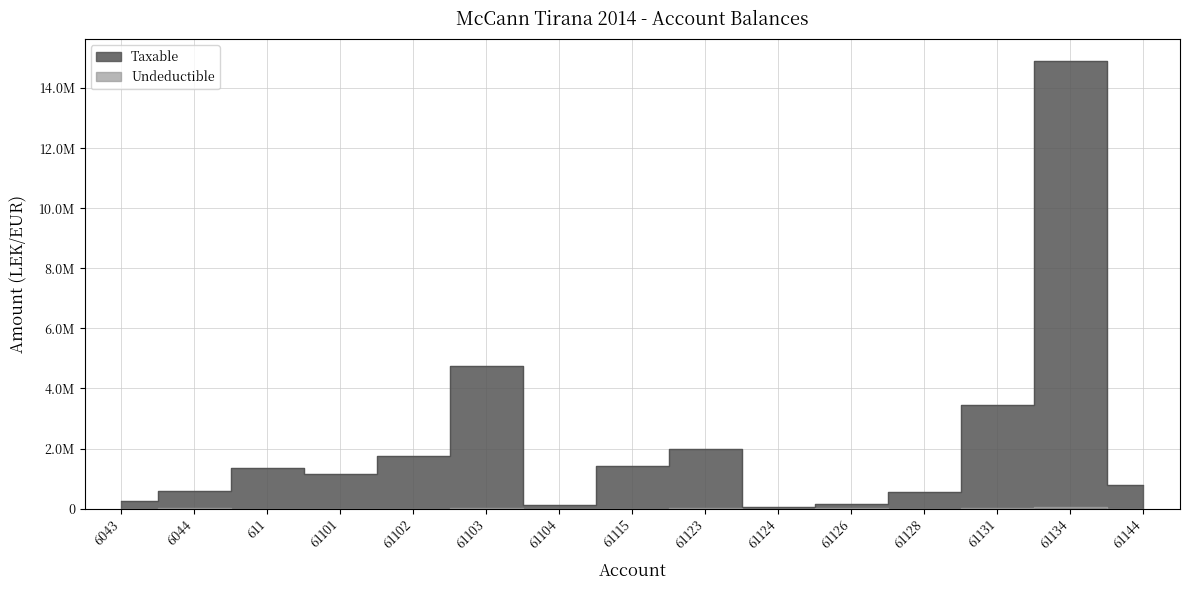

At which category does Taxable reach its first local valley?

61101